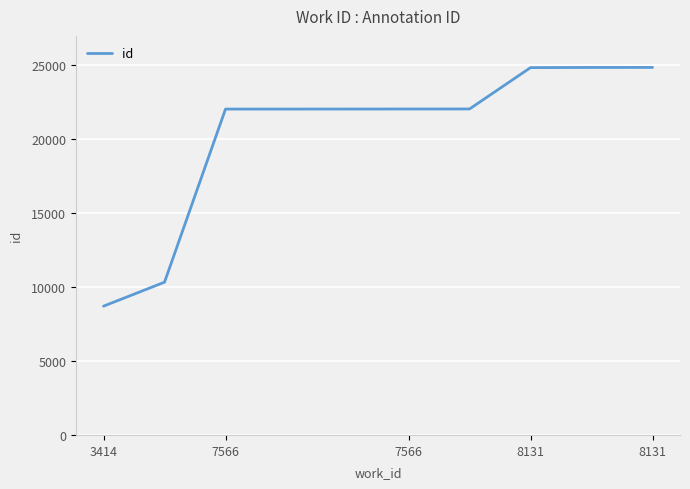

What is the difference between the maximum and minimum values?

16153